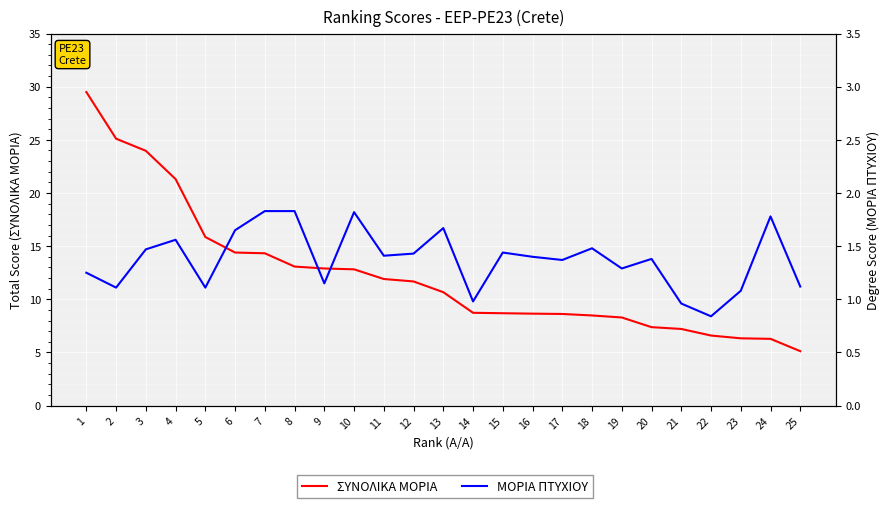

True or false: ΜΟΡΙΑ ΠΤΥΧΙΟΥ has more than 1 points higher than both neighbors.

True